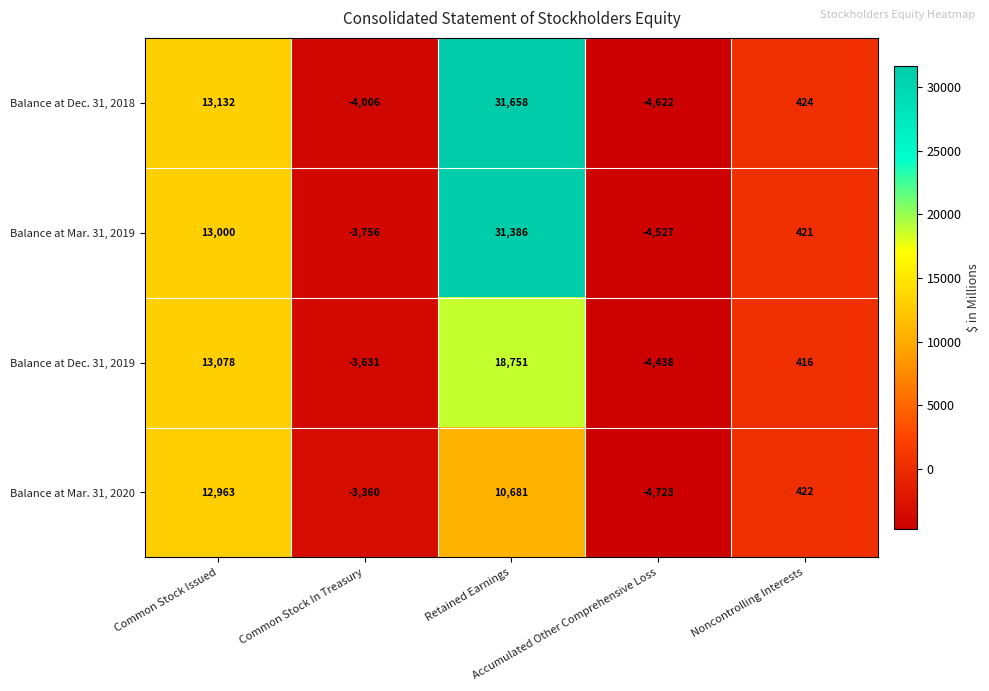

Which series has the largest total across all categories?

Balance at Dec. 31, 2018